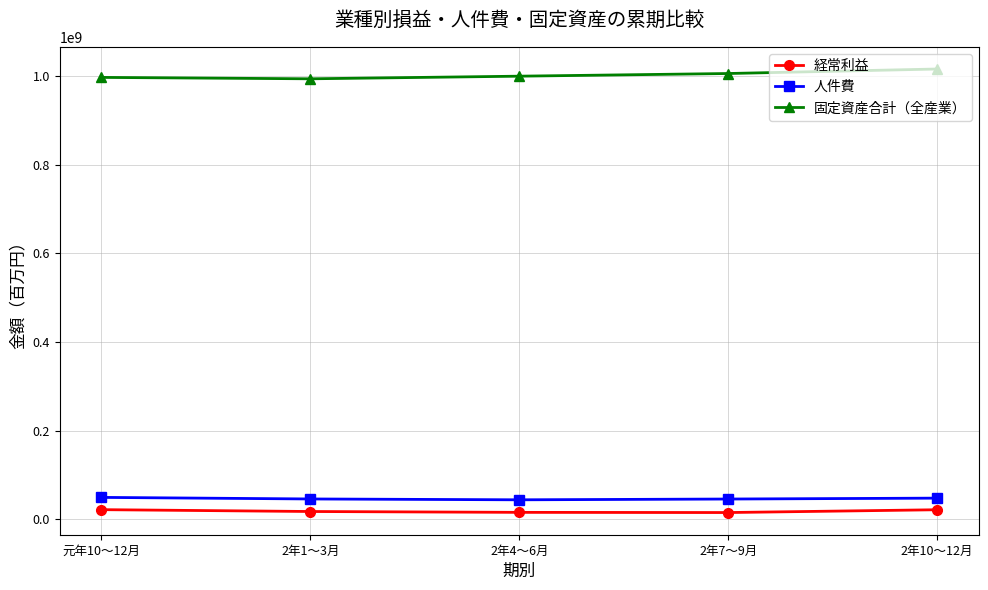

True or false: 固定資産合計（全産業） has a value of 1451384252 at 元年10～12月.

False